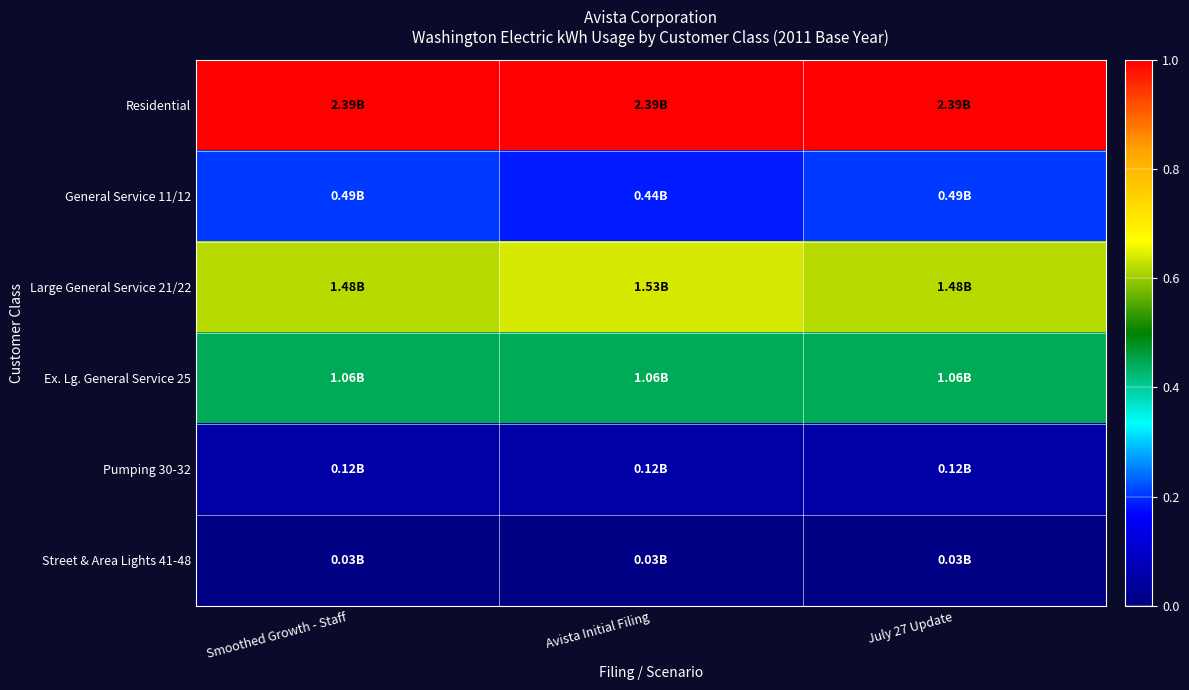

Count the number of data series in this chart.

6